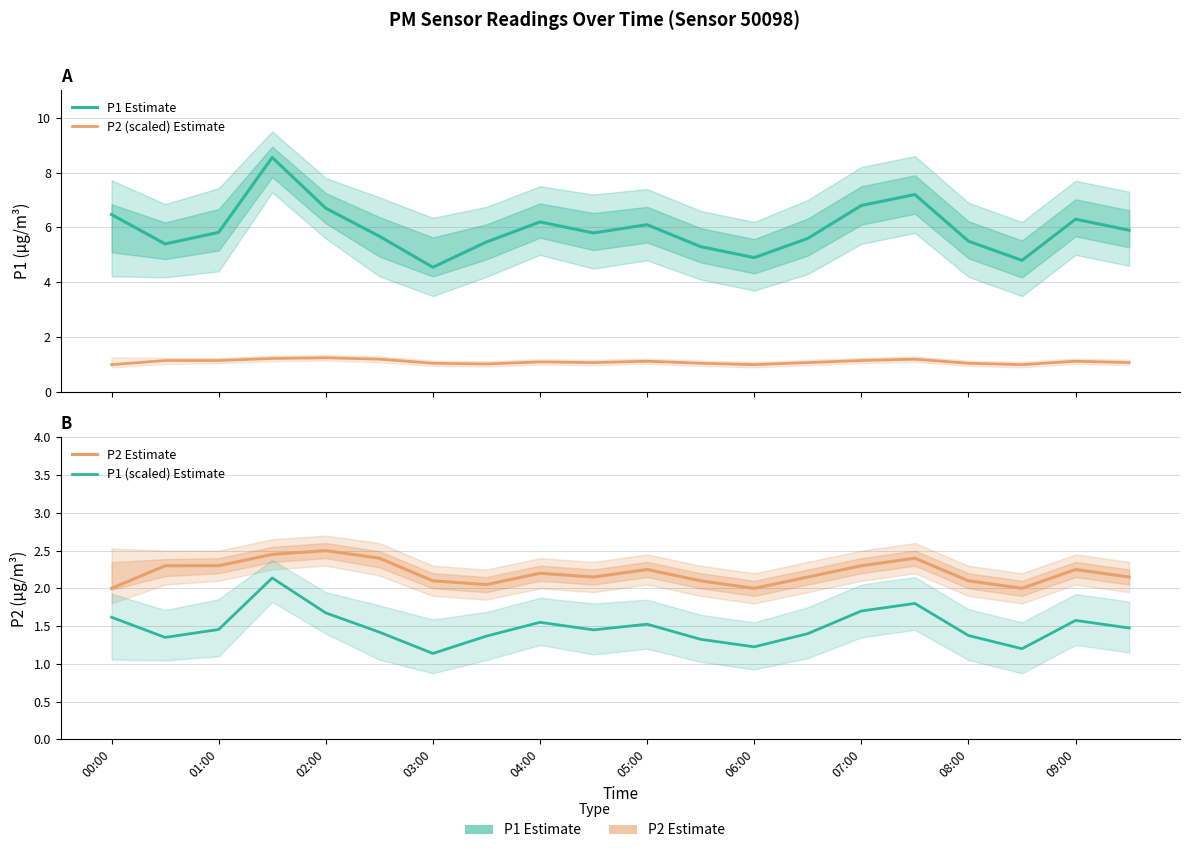

What is the lowest value of the P1 (scaled) Estimate series?

1.1